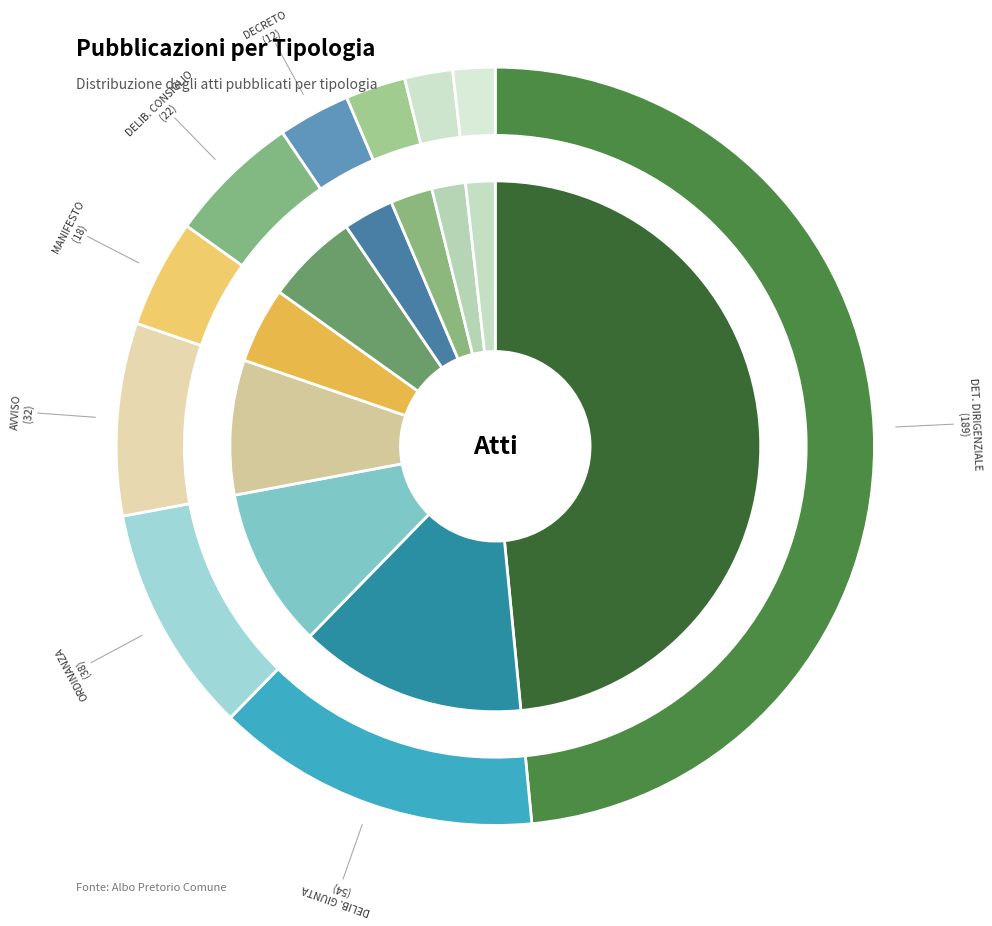

What portion of the pie excludes ORDINANZA?

90.3%